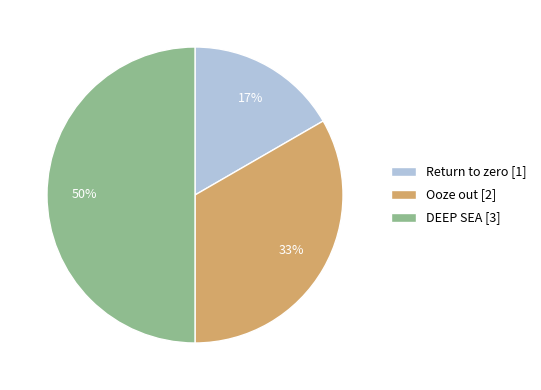

The DEEP SEA slice represents 50% of the pie. True or false?

True